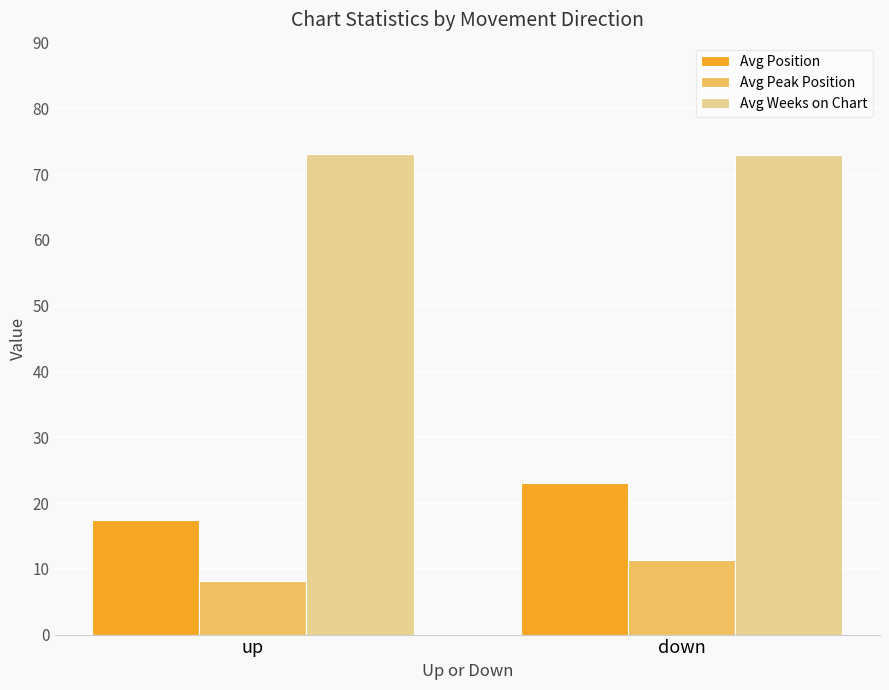

Read the Avg Position value at down.

23.0